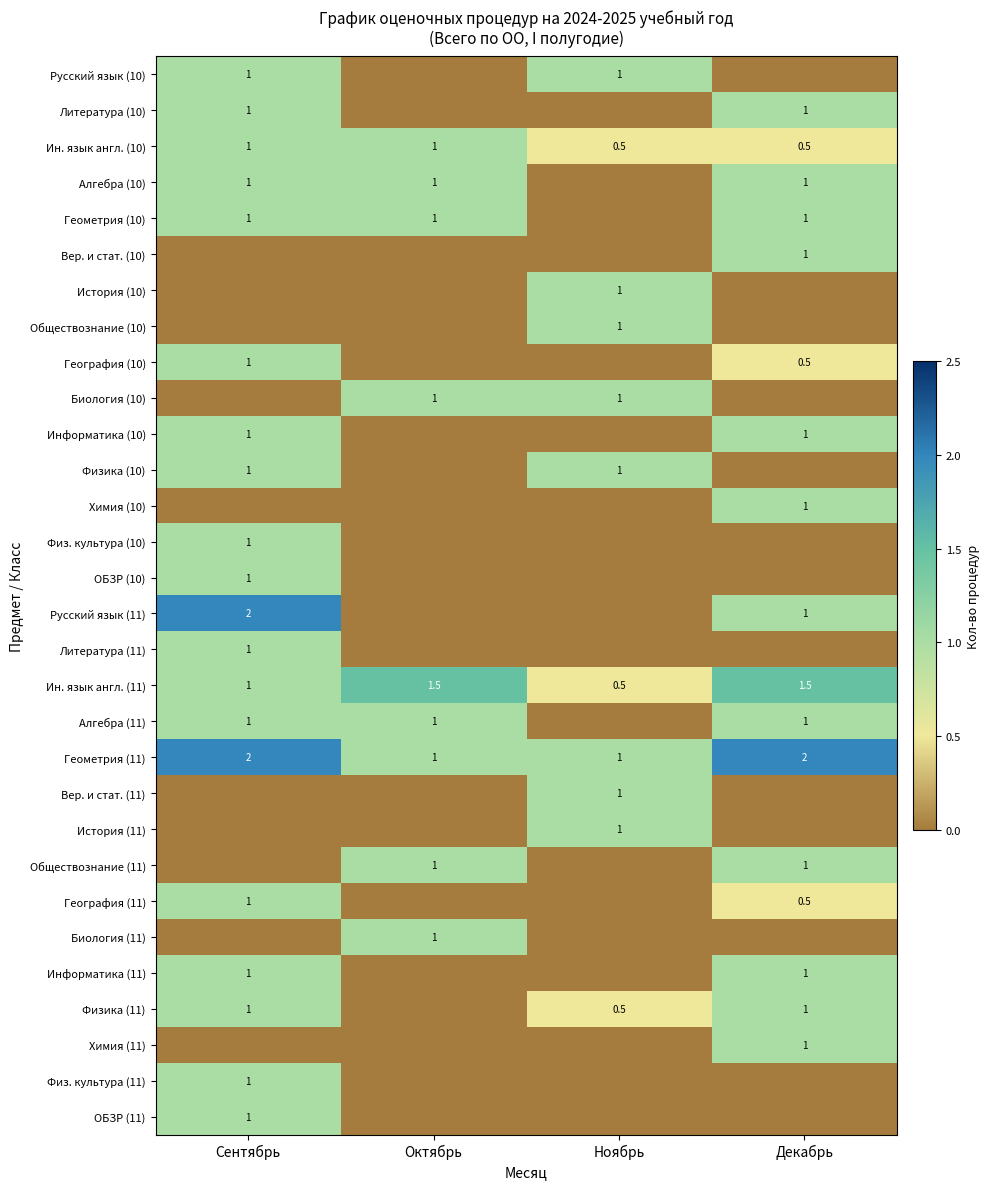

Is it true that Геометрия (10) equals 1.0 at Сентябрь?

True